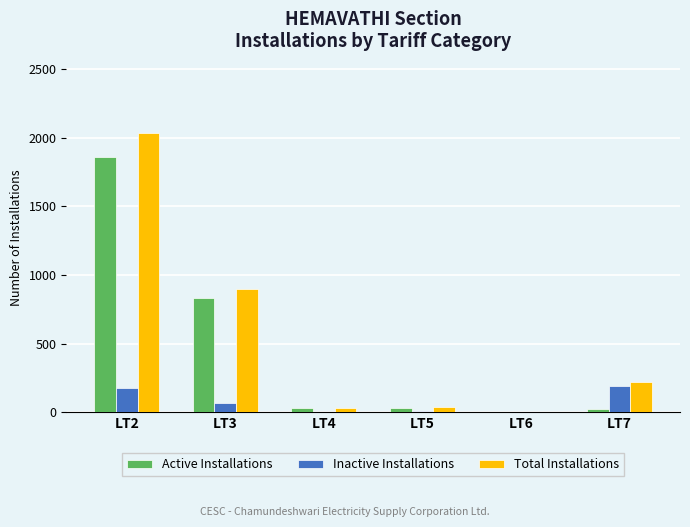

The value of Total Installations at LT7 is 221. True or false?

True